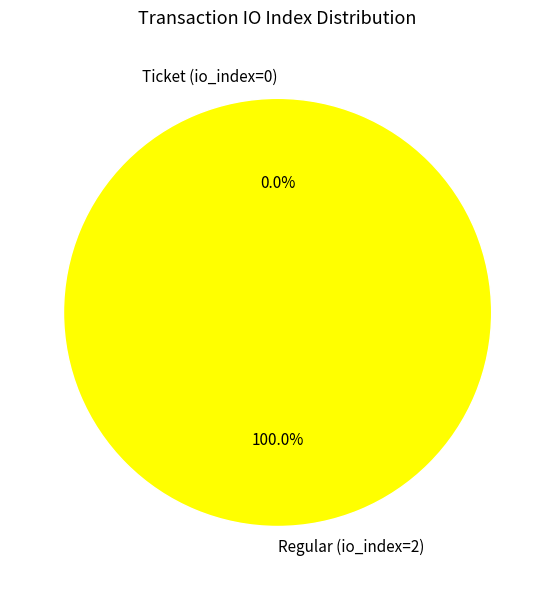

Which has a higher value, Regular (io_index=2) or Ticket (io_index=0)?

Regular (io_index=2)